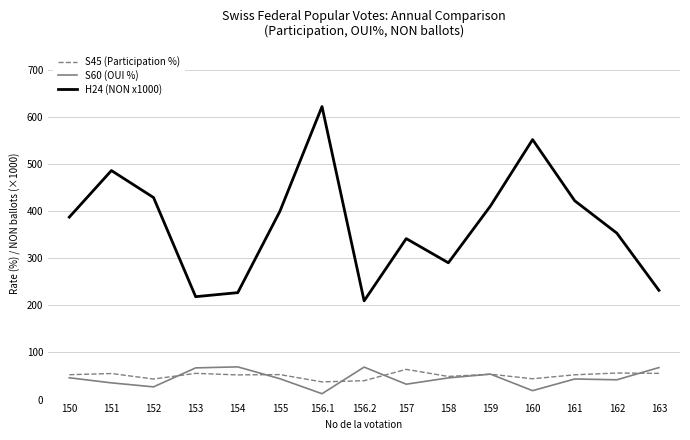

What is the sum of all S60 (OUI %) values?

676.9